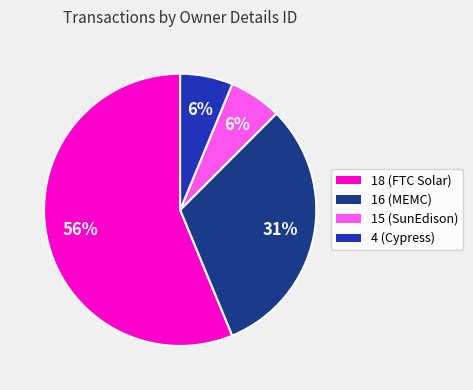

How many slices are in this pie chart?

4